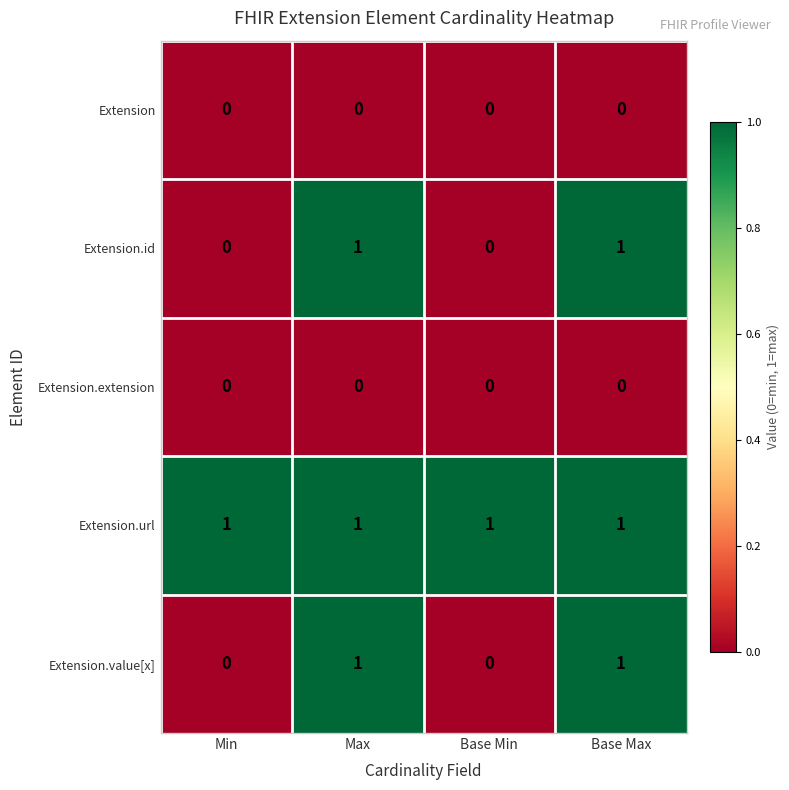

Reading left to right, transcribe all the data shown in this chart.

Extension: 0	0	0	0
Extension.id: 0	1	0	1
Extension.extension: 0	0	0	0
Extension.url: 1	1	1	1
Extension.value[x]: 0	1	0	1